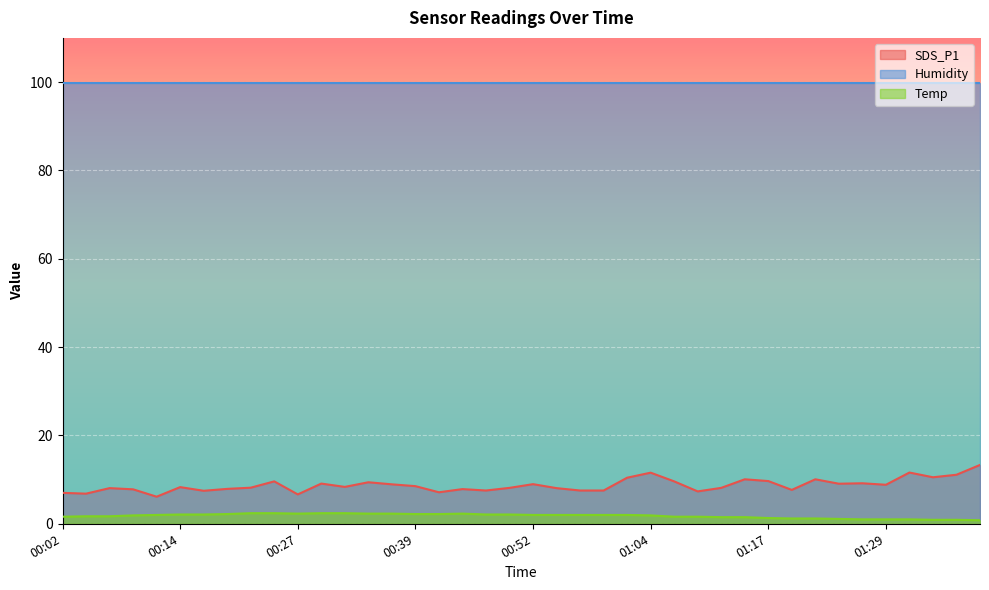

True or false: Temp and SDS_P1 intersect in this chart.

False